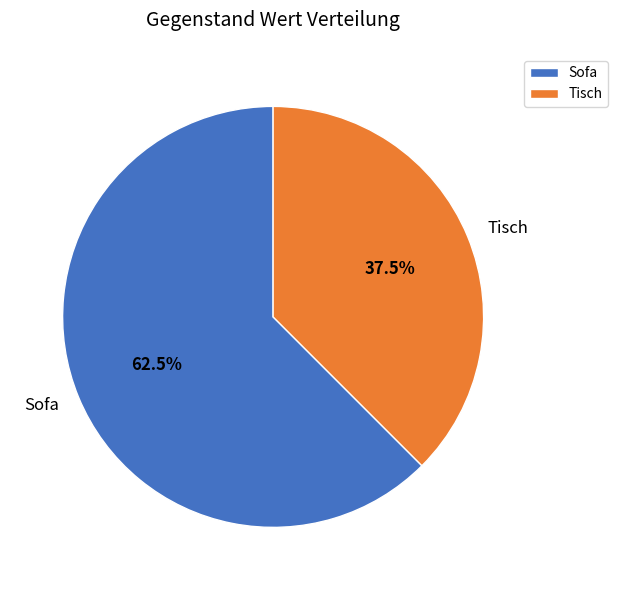

Rank the categories by value from lowest to highest.

Tisch, Sofa